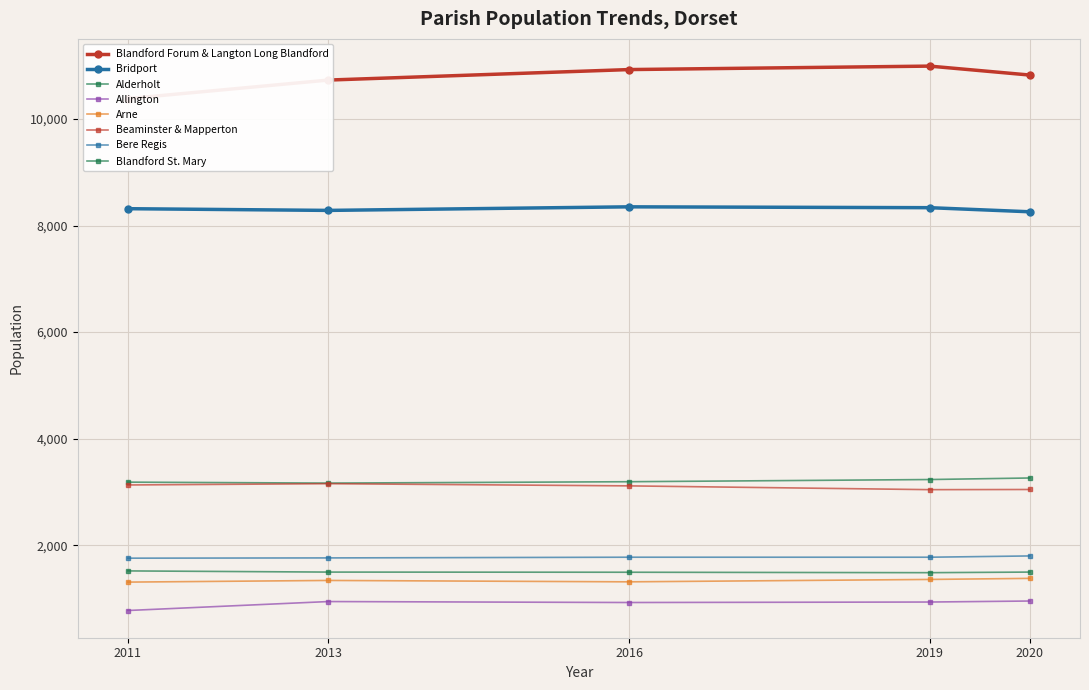

What is the difference between the highest and lowest values at Blandford Forum & Langton Long Blandford?

610